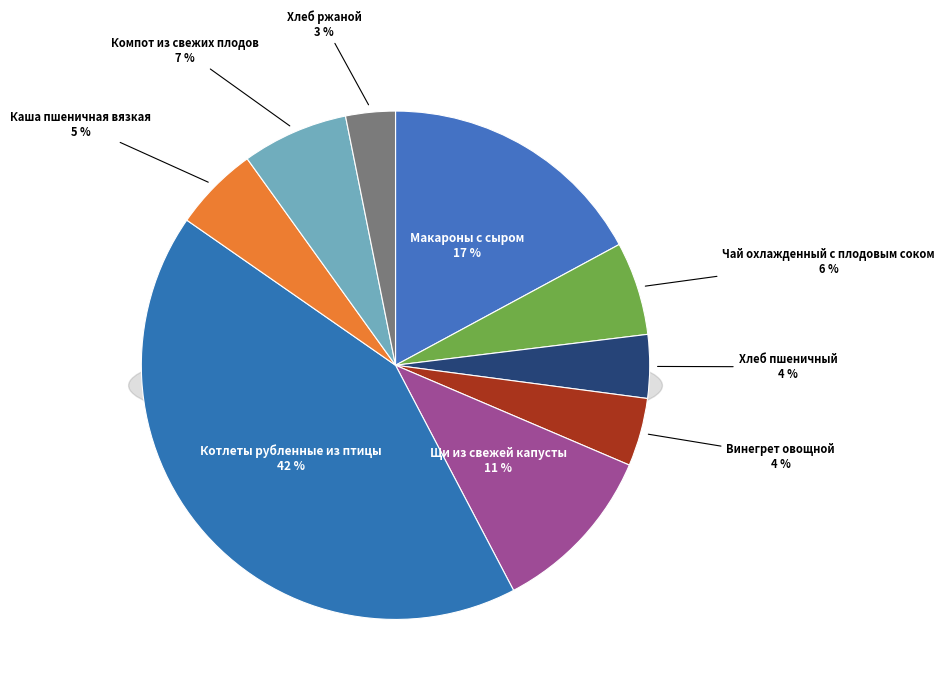

Is there a majority slice in this chart?

No